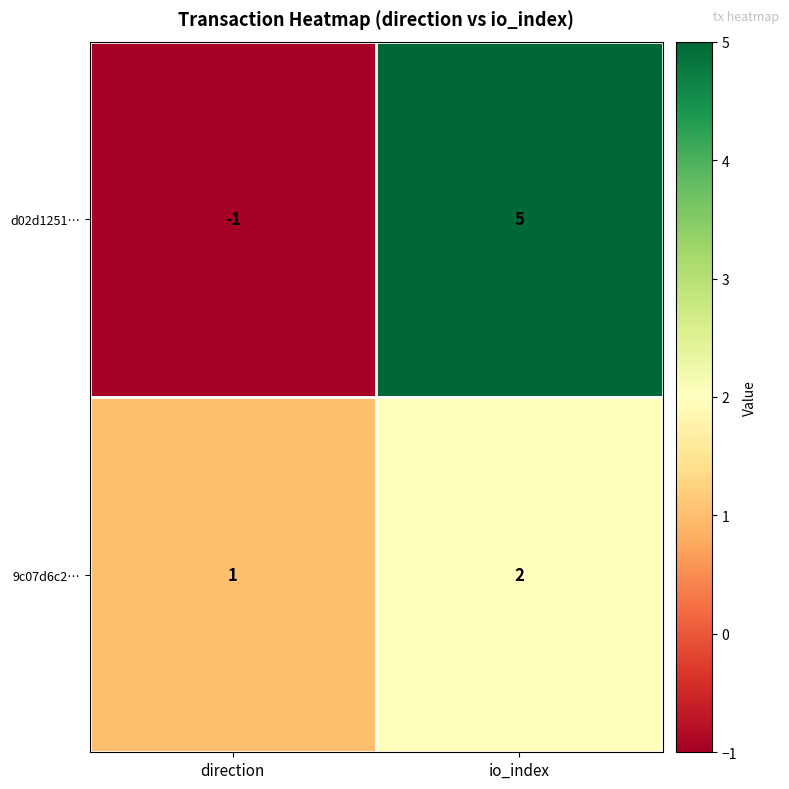

What is the difference between the d02d1251… values at io_index and direction?

6